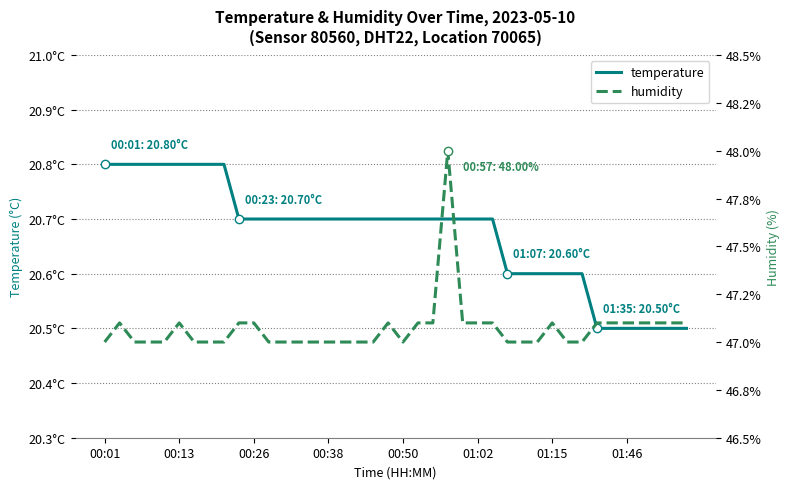

Does the chart have visible grid lines?

Yes